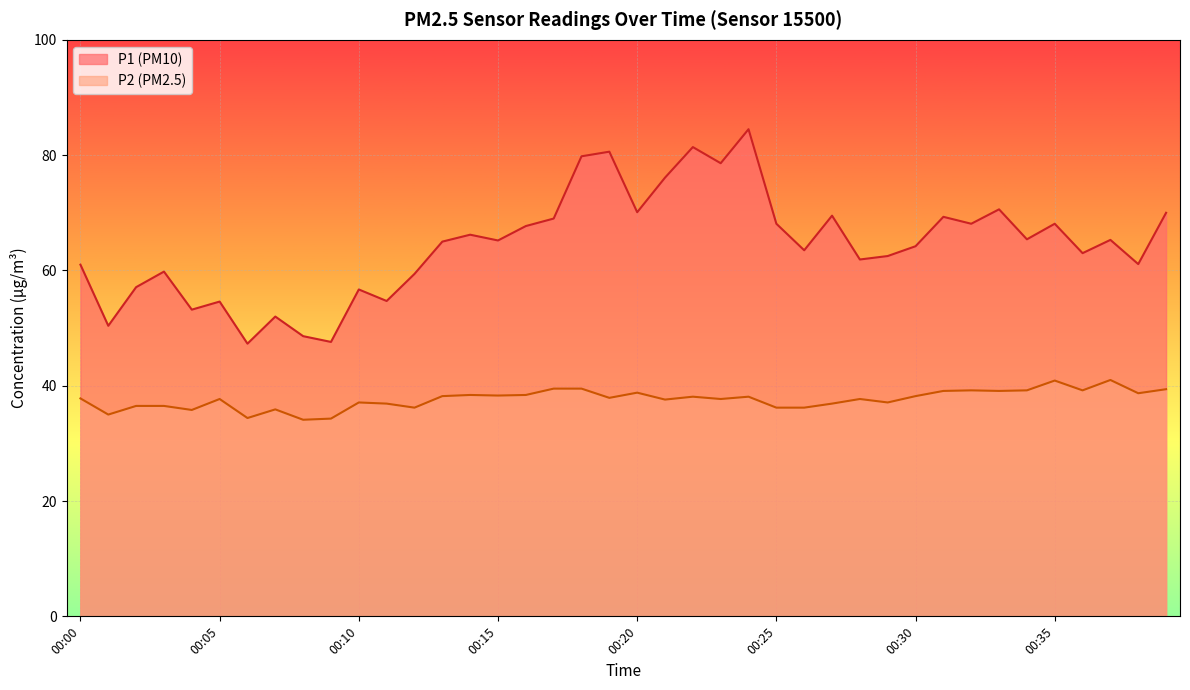

How many lines are shown in the chart?

2